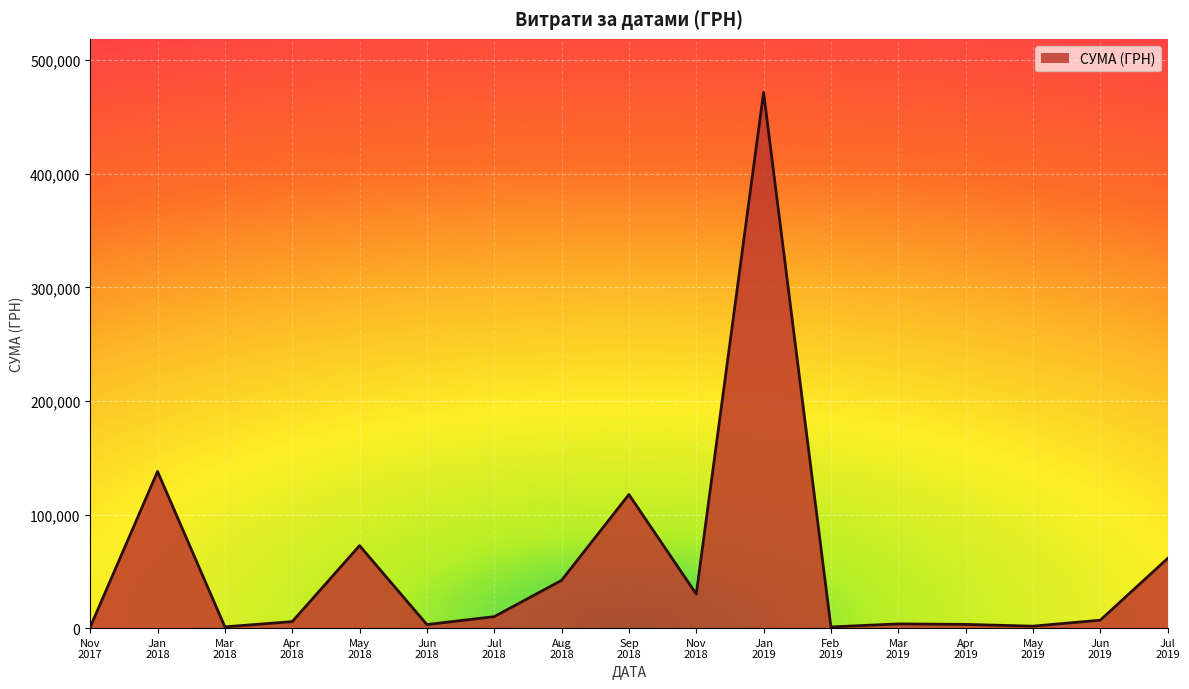

What is the difference between the maximum and minimum values?

470860.1